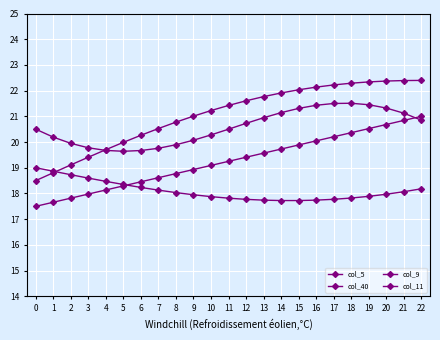

Does the chart have visible grid lines?

Yes